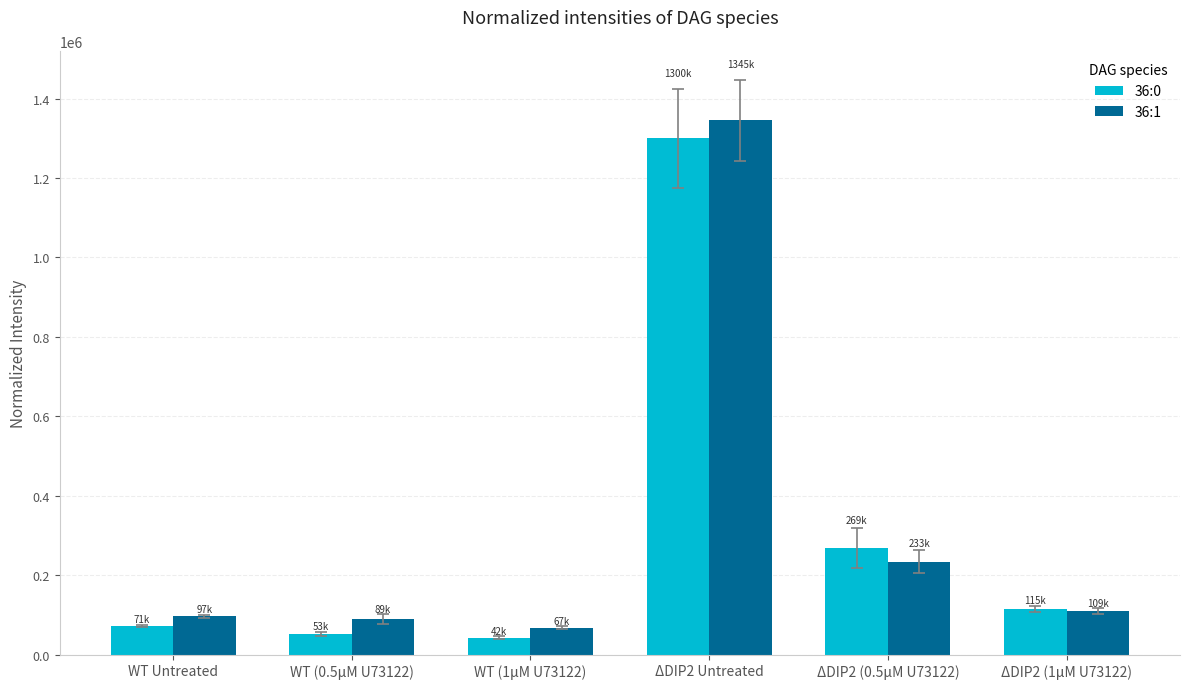

What are all the series names shown in the legend?

36:0, 36:1